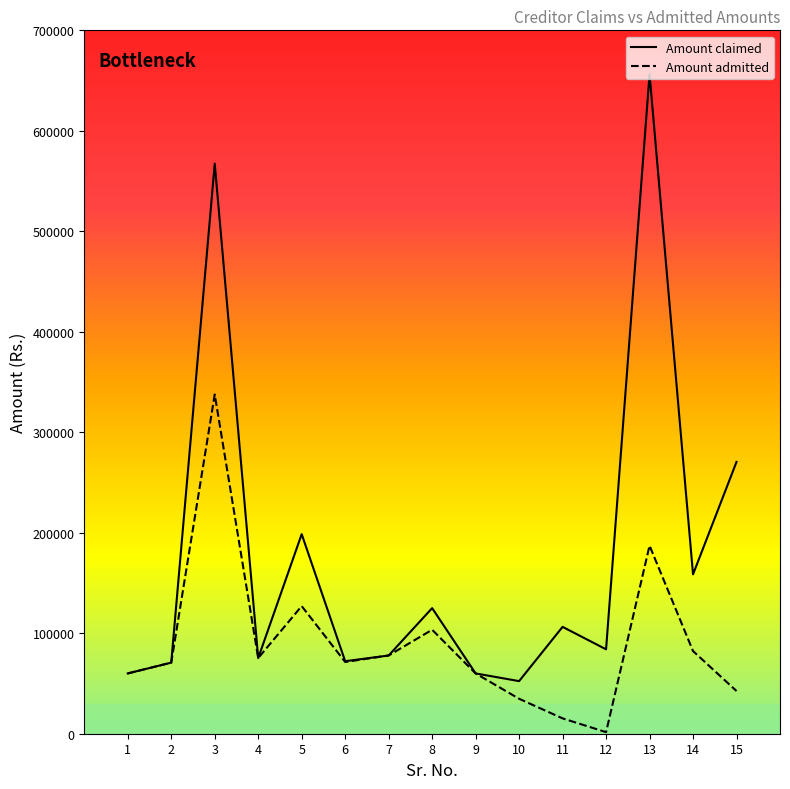

Which series has the largest range (max minus min)?

Amount claimed